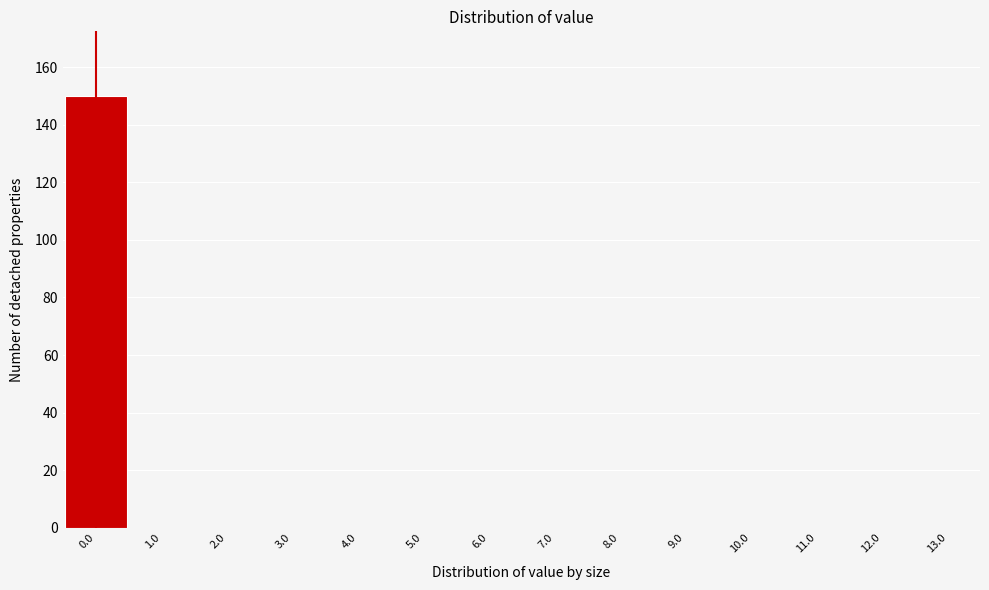

Over which range of the x-axis is the bar tallest?

-0.5 to 0.5